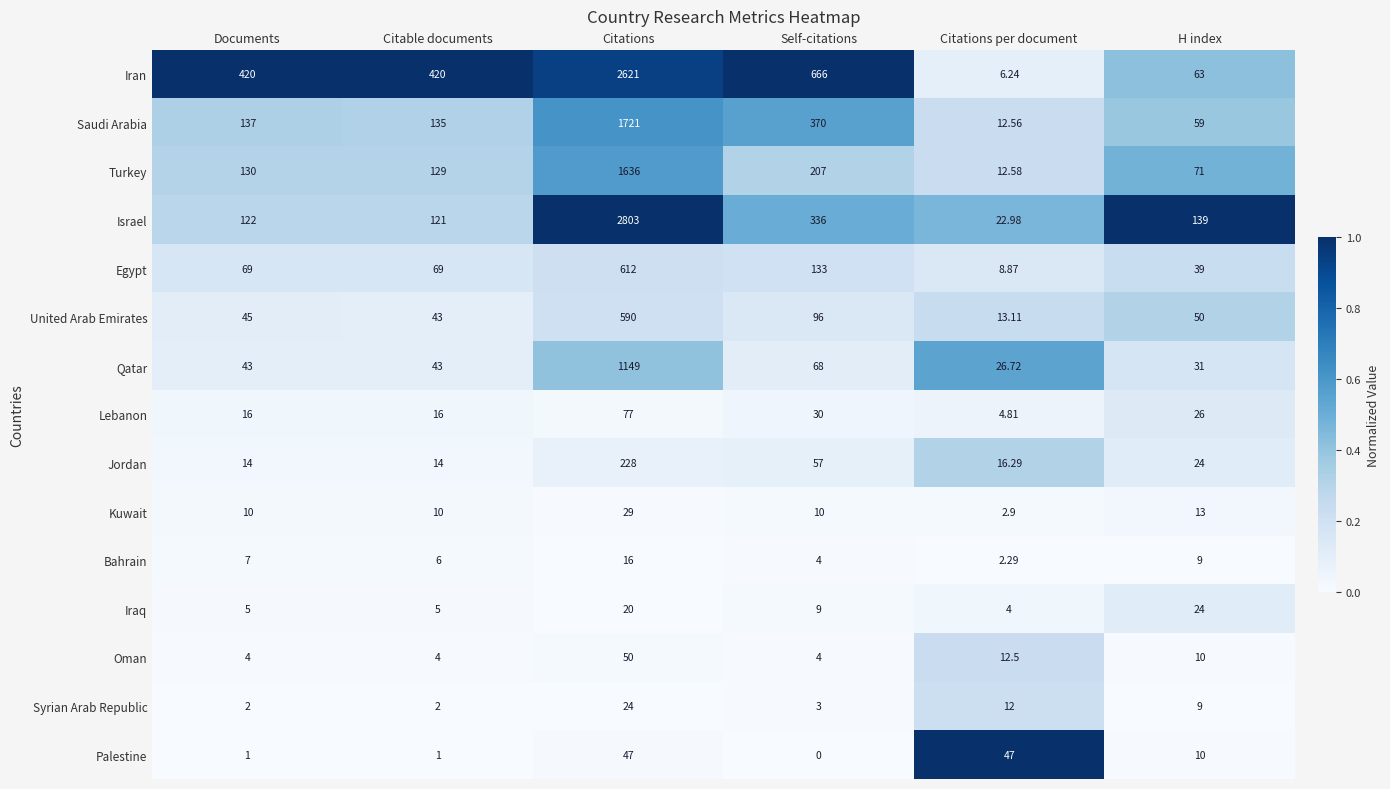

At which category is the sum across all series the highest?

Citations